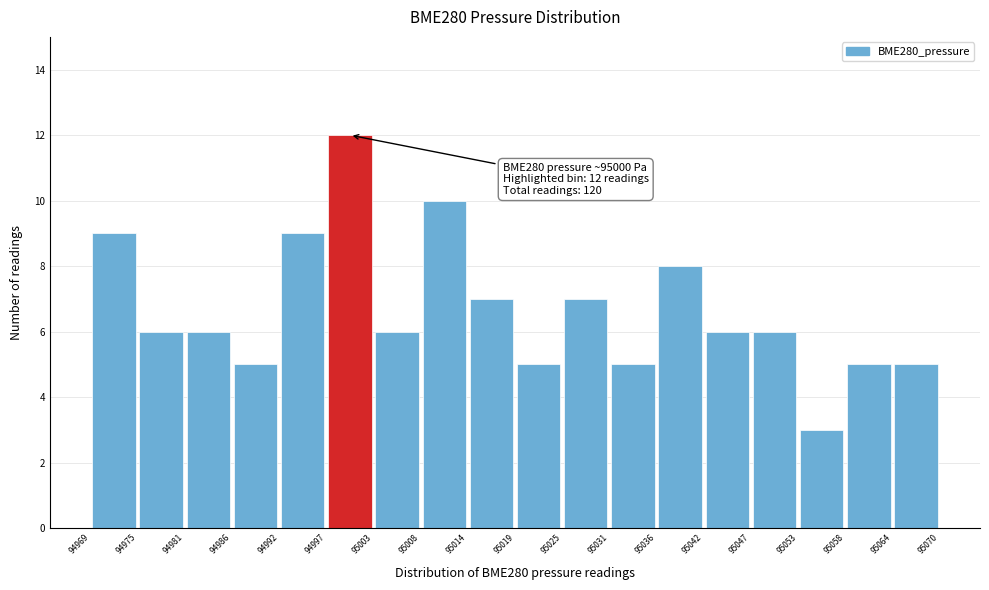

Over which range of the x-axis is the bar tallest?

94997 to 95003